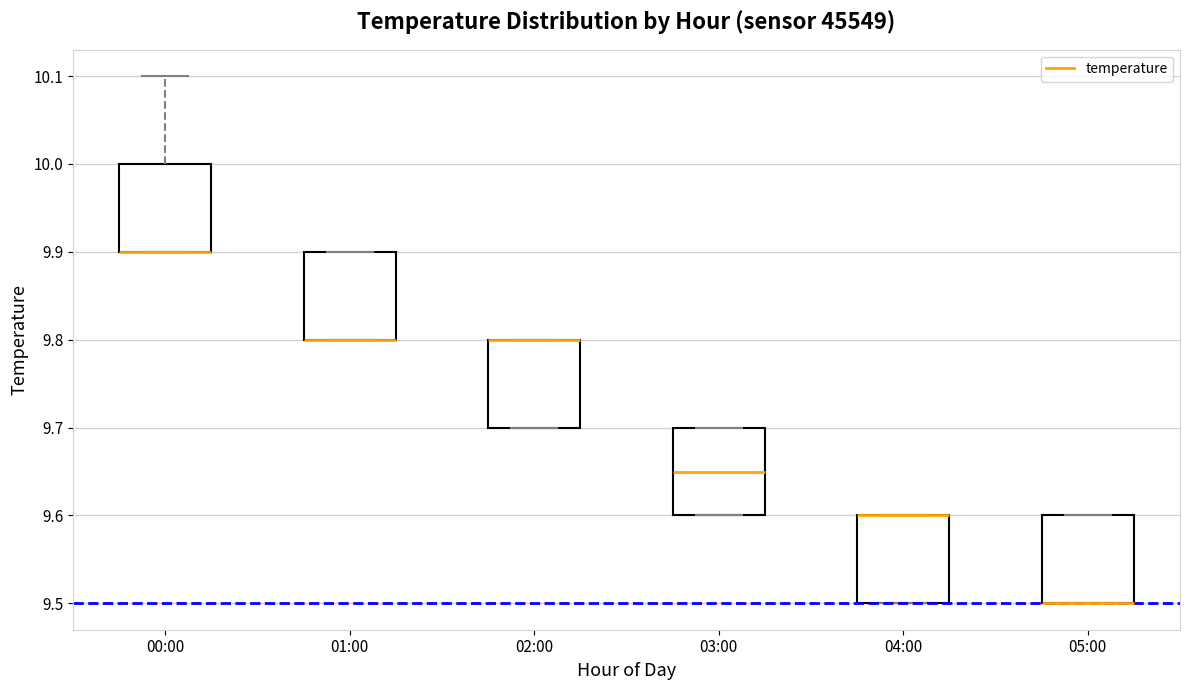

Reading left to right, read every box against the y-axis: the position of its median line, the range the box covers, and the ends of its whiskers. The values are not printed on the chart, so give them approximately, as read against the axis.

00:00: median 9.90 (drawn on the box's lower edge), box 9.90 to 10.00, whiskers 9.90 to 10.10
01:00: median 9.80 (drawn on the box's lower edge), box 9.80 to 9.90, whiskers 9.80 to 9.90
02:00: median 9.80 (drawn on the box's upper edge), box 9.70 to 9.80, whiskers 9.70 to 9.80
03:00: median 9.65, box 9.60 to 9.70, whiskers 9.60 to 9.70
04:00: median 9.60 (drawn on the box's upper edge), box 9.50 to 9.60, whiskers 9.50 to 9.60
05:00: median 9.50 (drawn on the box's lower edge), box 9.50 to 9.60, whiskers 9.50 to 9.60